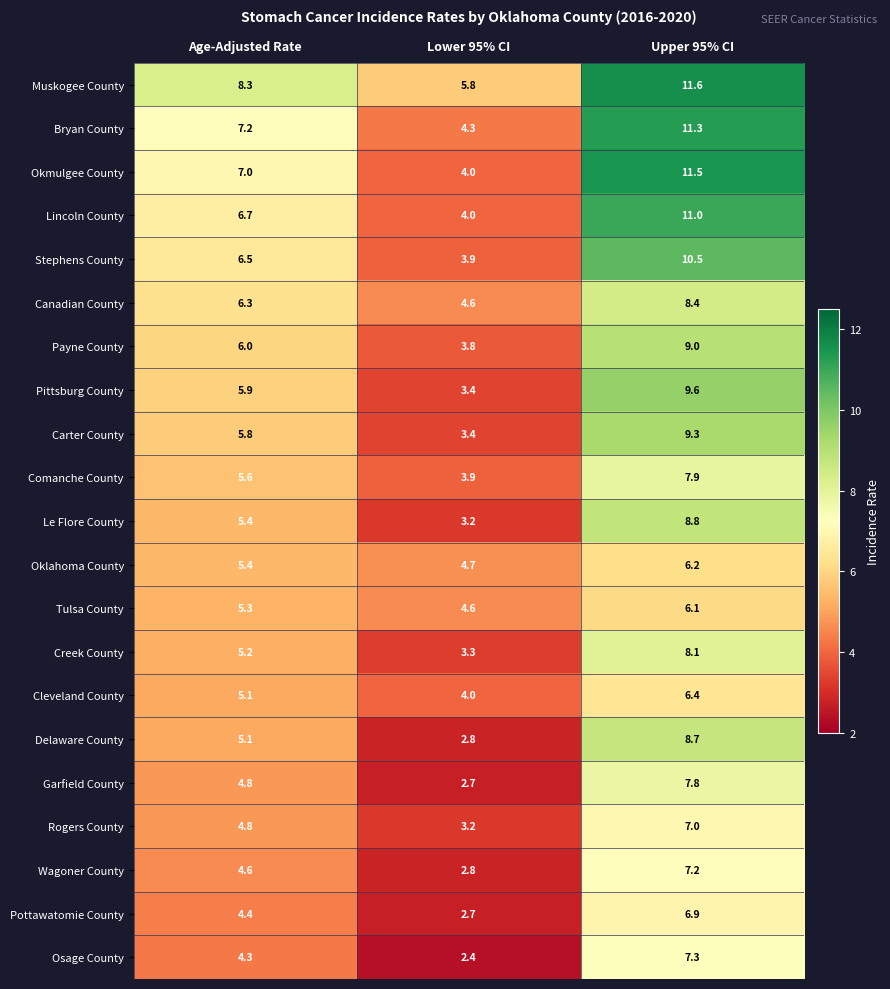

What is the difference between the highest and lowest values at Lower 95% CI?

3.4